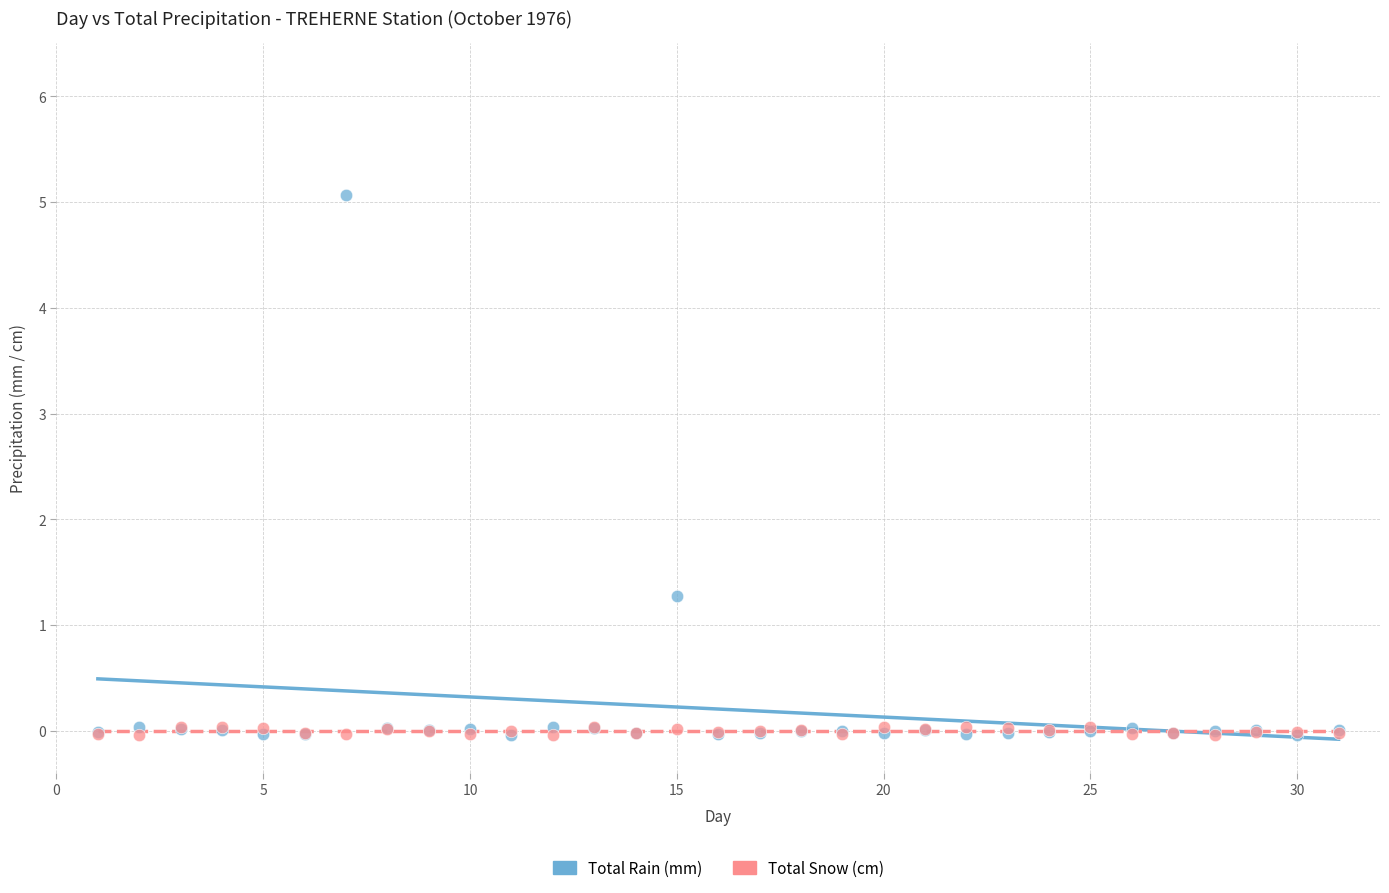

In the Total Rain (mm) series, what Y value is closest to 2?

1.3